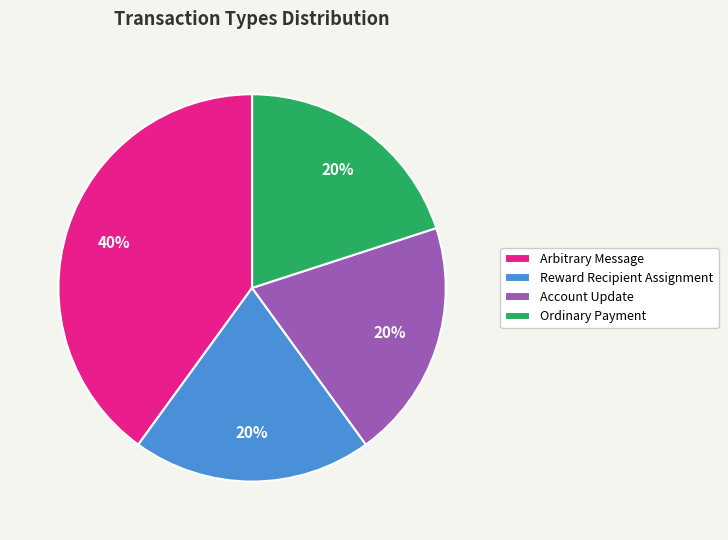

Is there any slice that represents more than half of the pie?

No